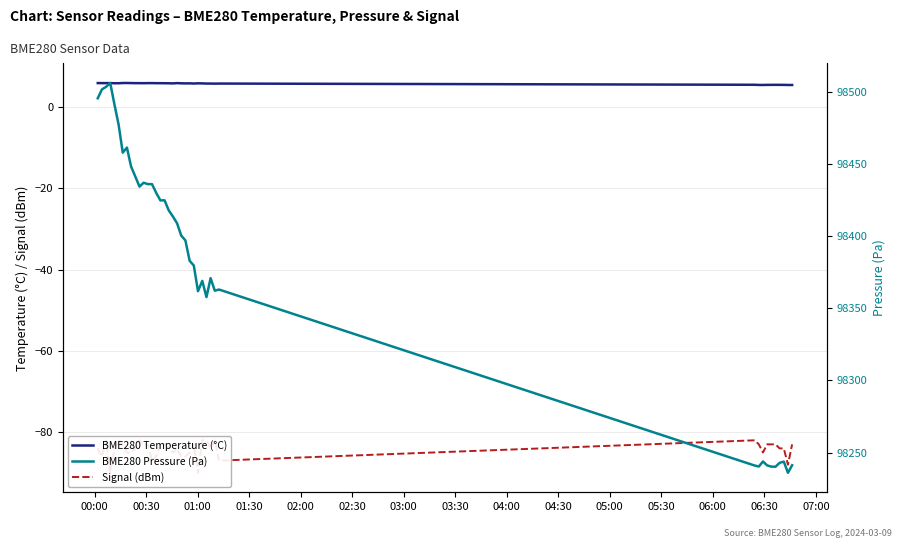

What are all the series names shown in the legend?

BME280 Temperature (°C), Signal (dBm), BME280 Pressure (Pa)